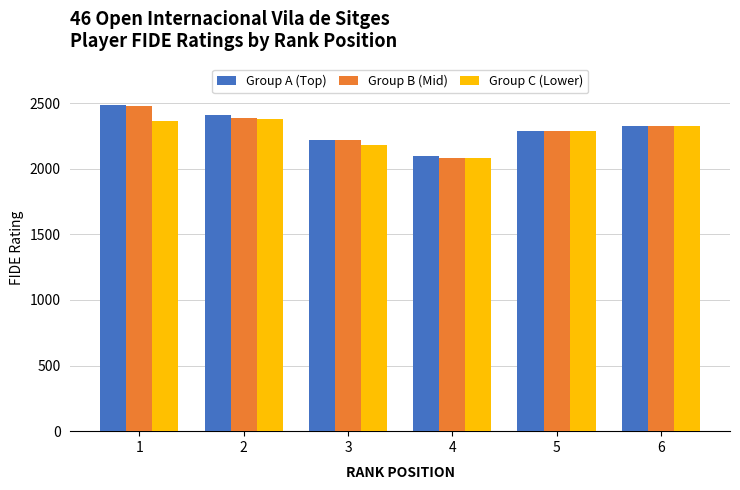

How many bars are there in each group?

3